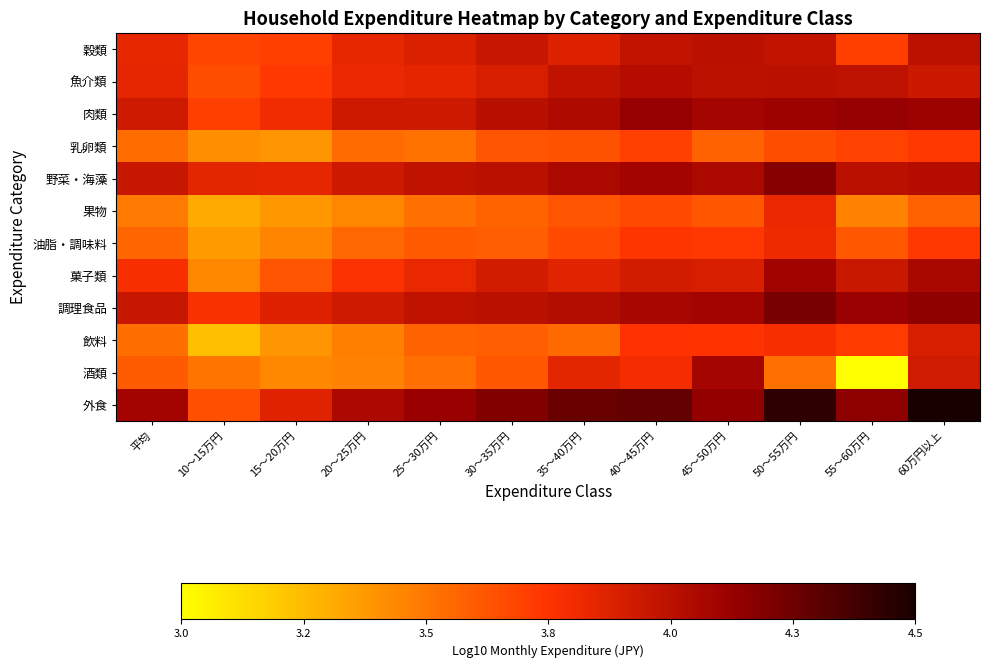

Which series changed the most between 平均 and 15～20万円?

外食